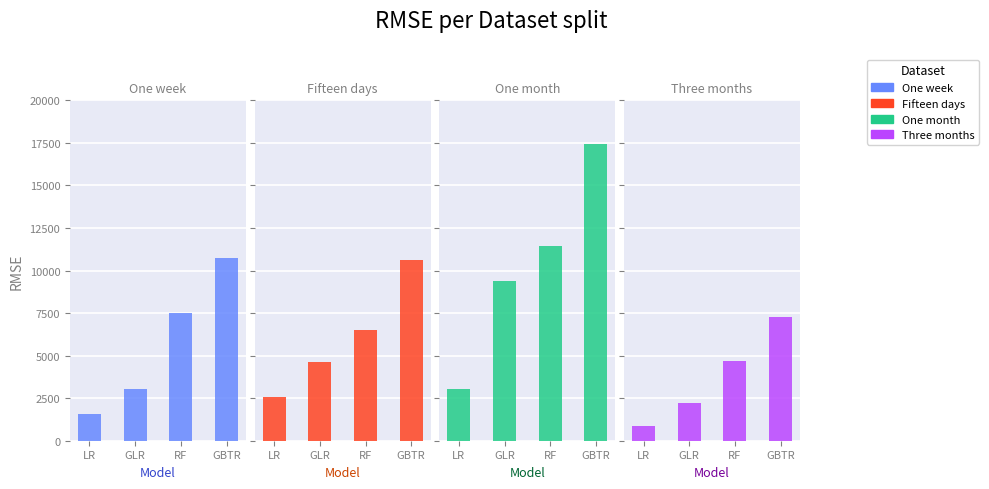

What is the average value of the One week series?

5709.6